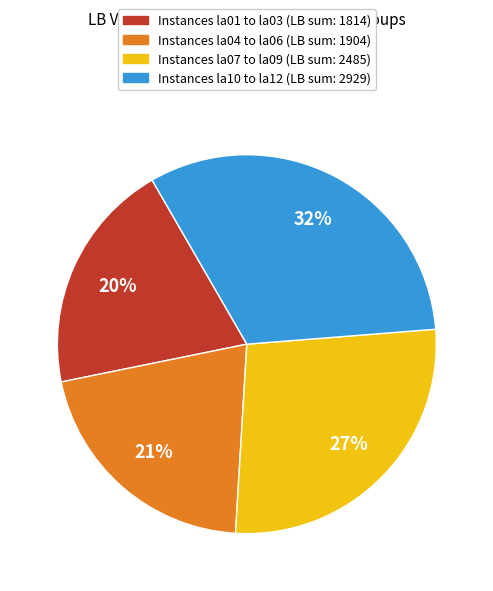

Is there a majority slice in this chart?

No